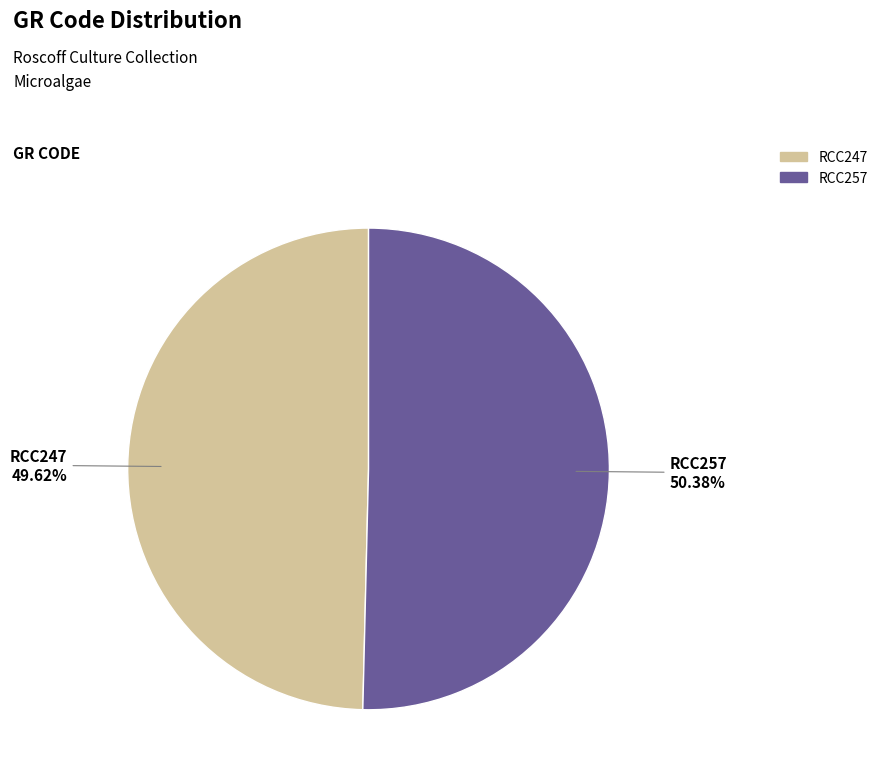

Combined, what portion of the pie is RCC247 and RCC257?

100.0%